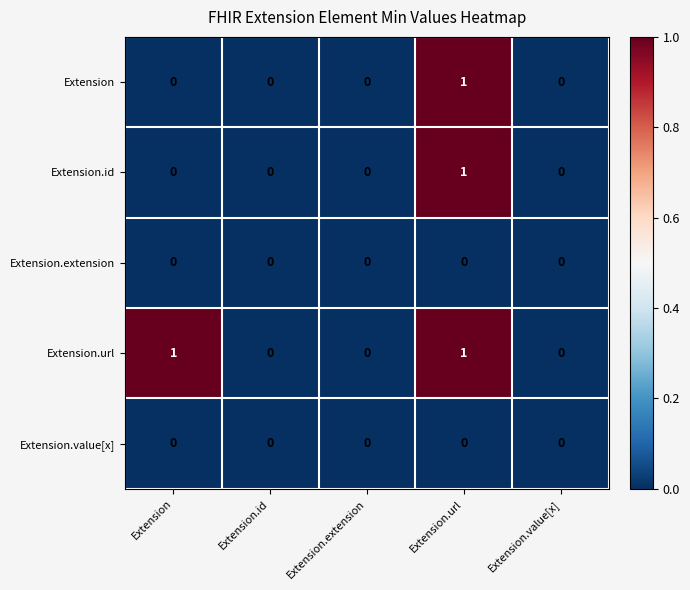

True or false: Extension.id has a value of 0 at Extension.

True